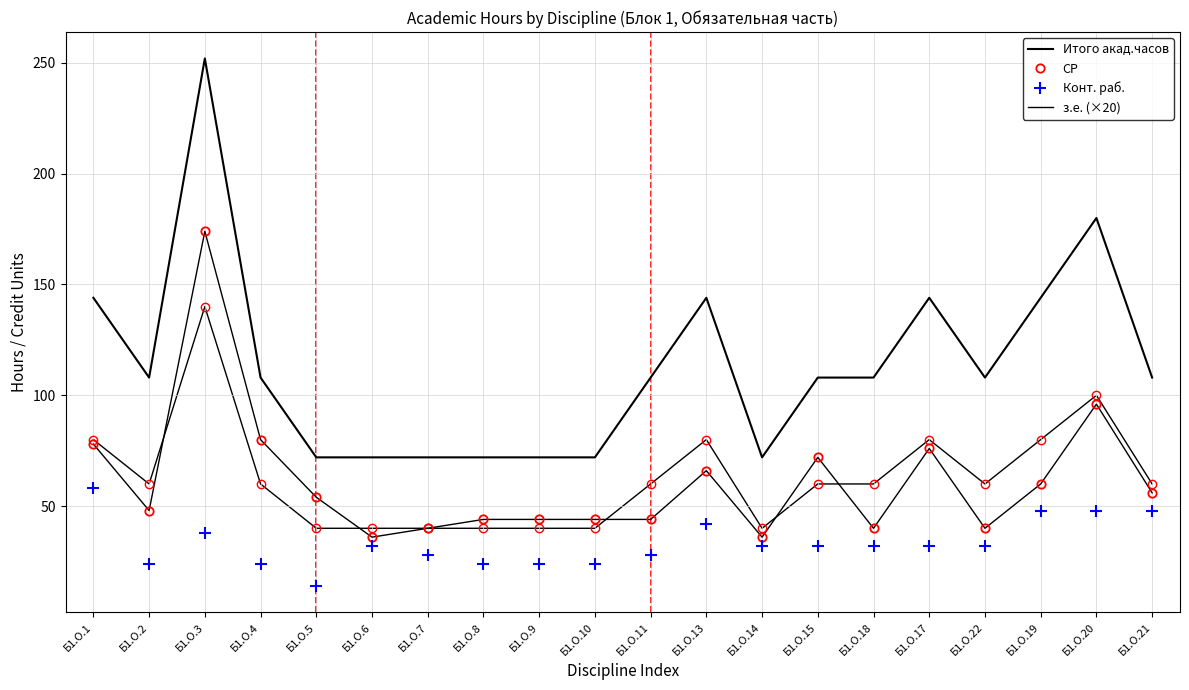

Where does the Итого акад.часов series first go above 108?

Б1.О.1